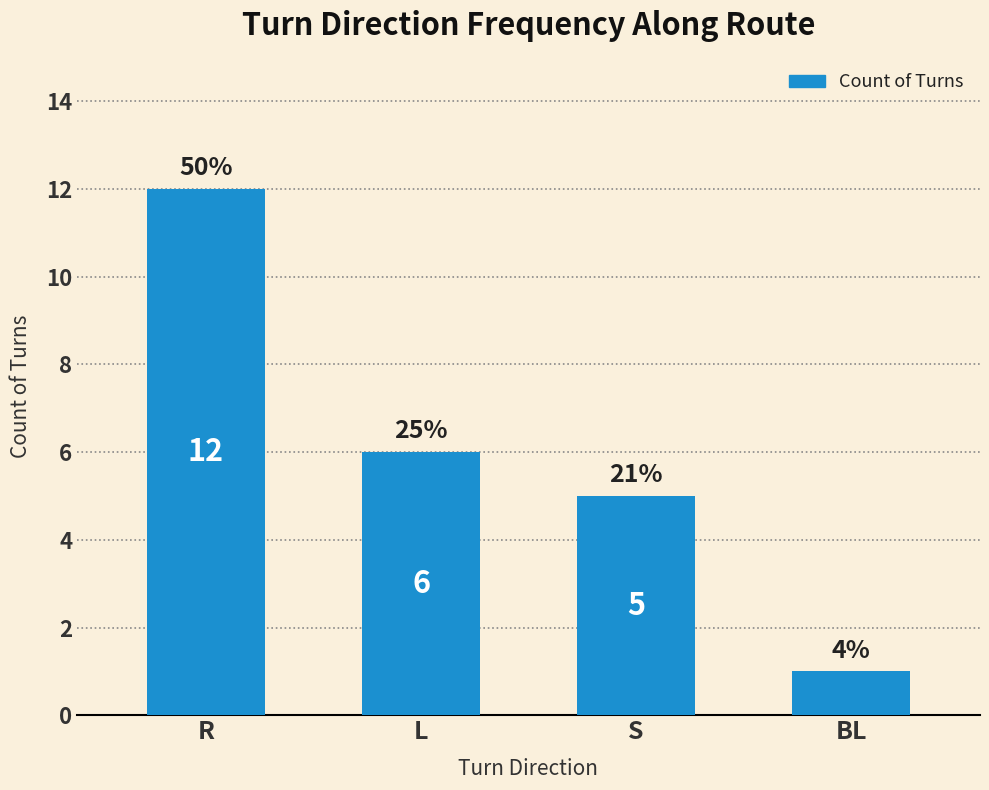

What is the difference between the second highest and minimum values?

5